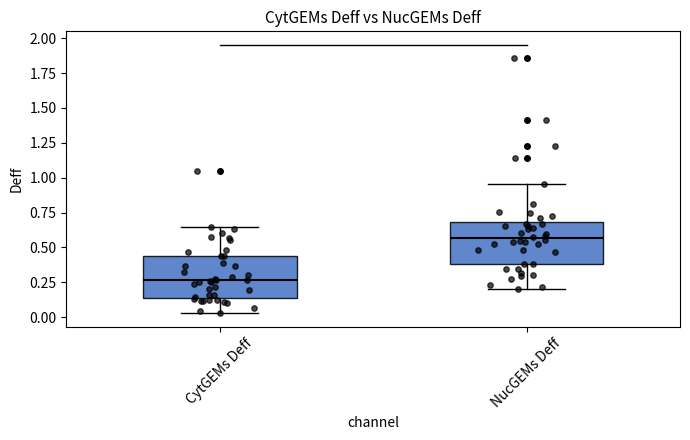

Which box's median line is the lowest?

CytGEMs Deff